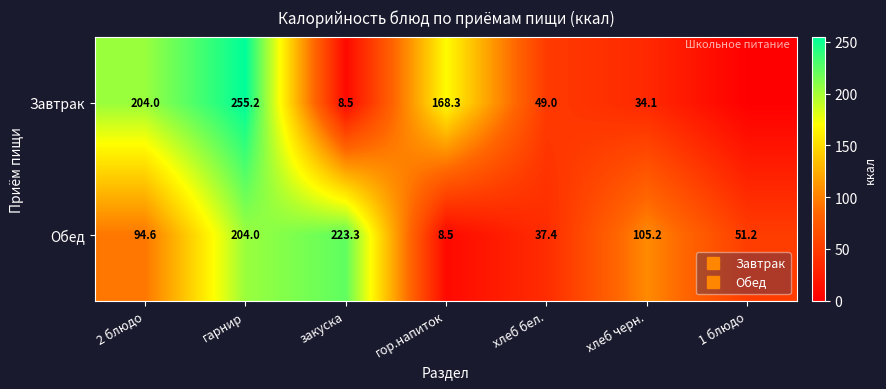

Between гарнир and гор.напиток, which series saw the biggest shift?

Обед